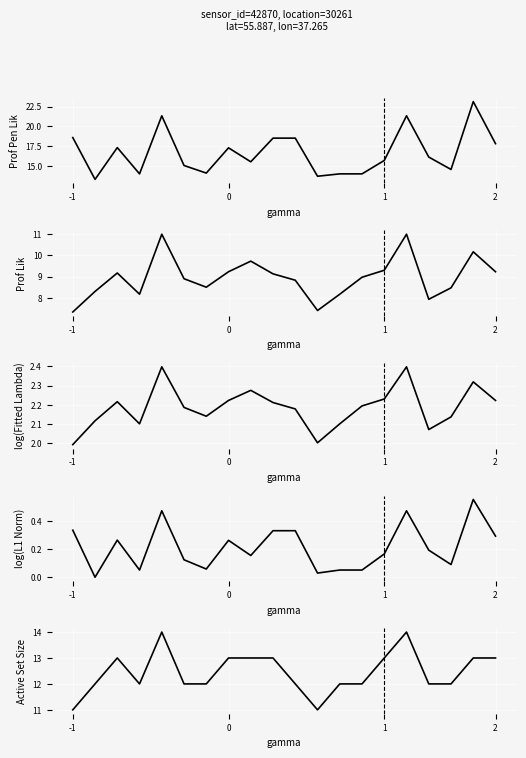

Which series has the largest total across all categories?

Prof Pen Lik